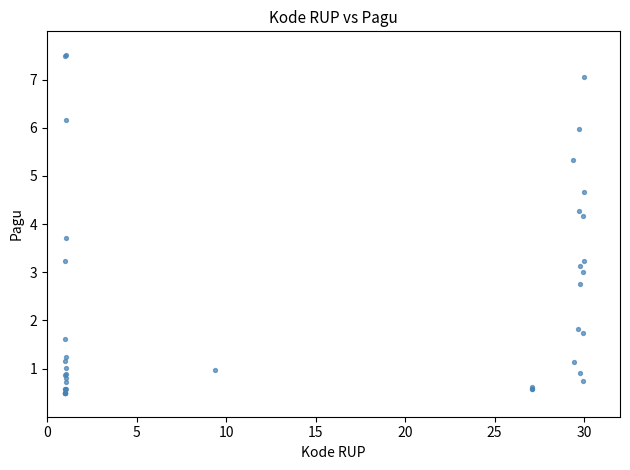

What Y value in the scatter plot is closest to 4?

4.2